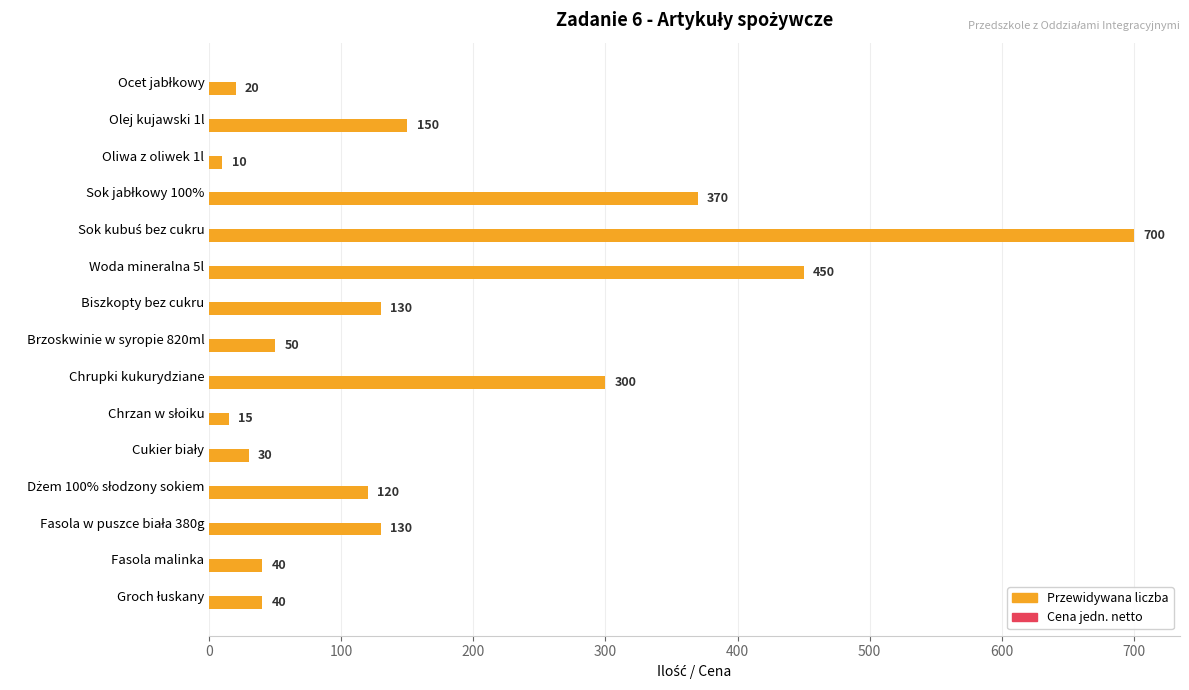

Count the number of categories in the chart.

15